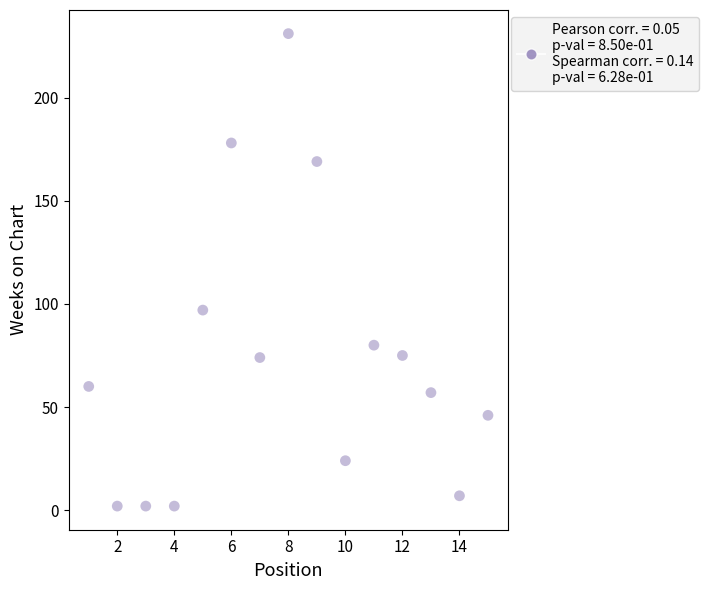

What Y value in the scatter plot is closest to 116?

97